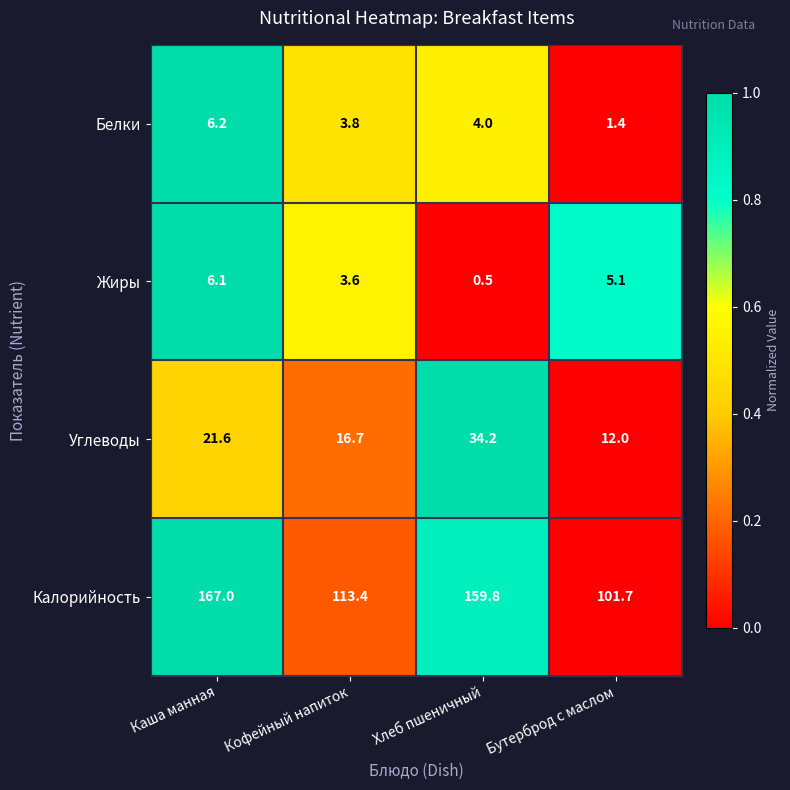

At which category is the sum across all series the highest?

Каша манная